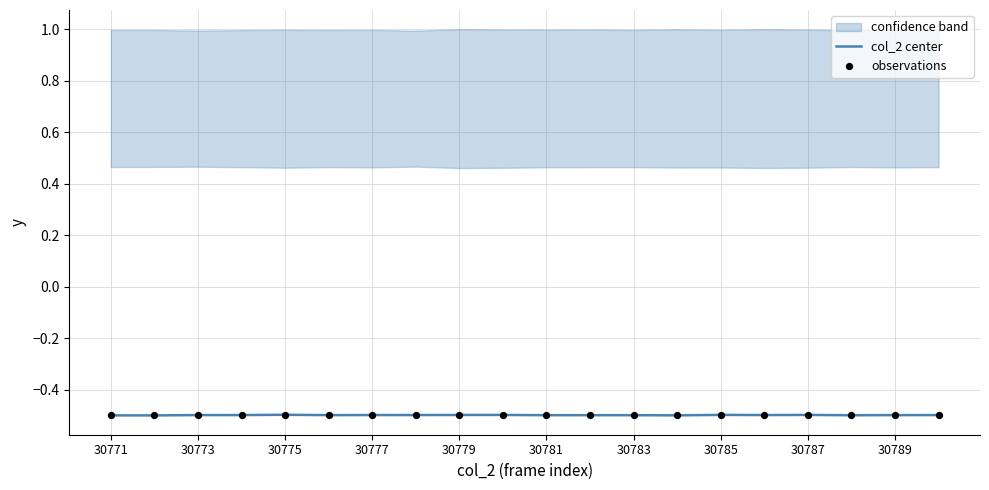

Which series has the largest Y range (max minus min)?

col_2 center